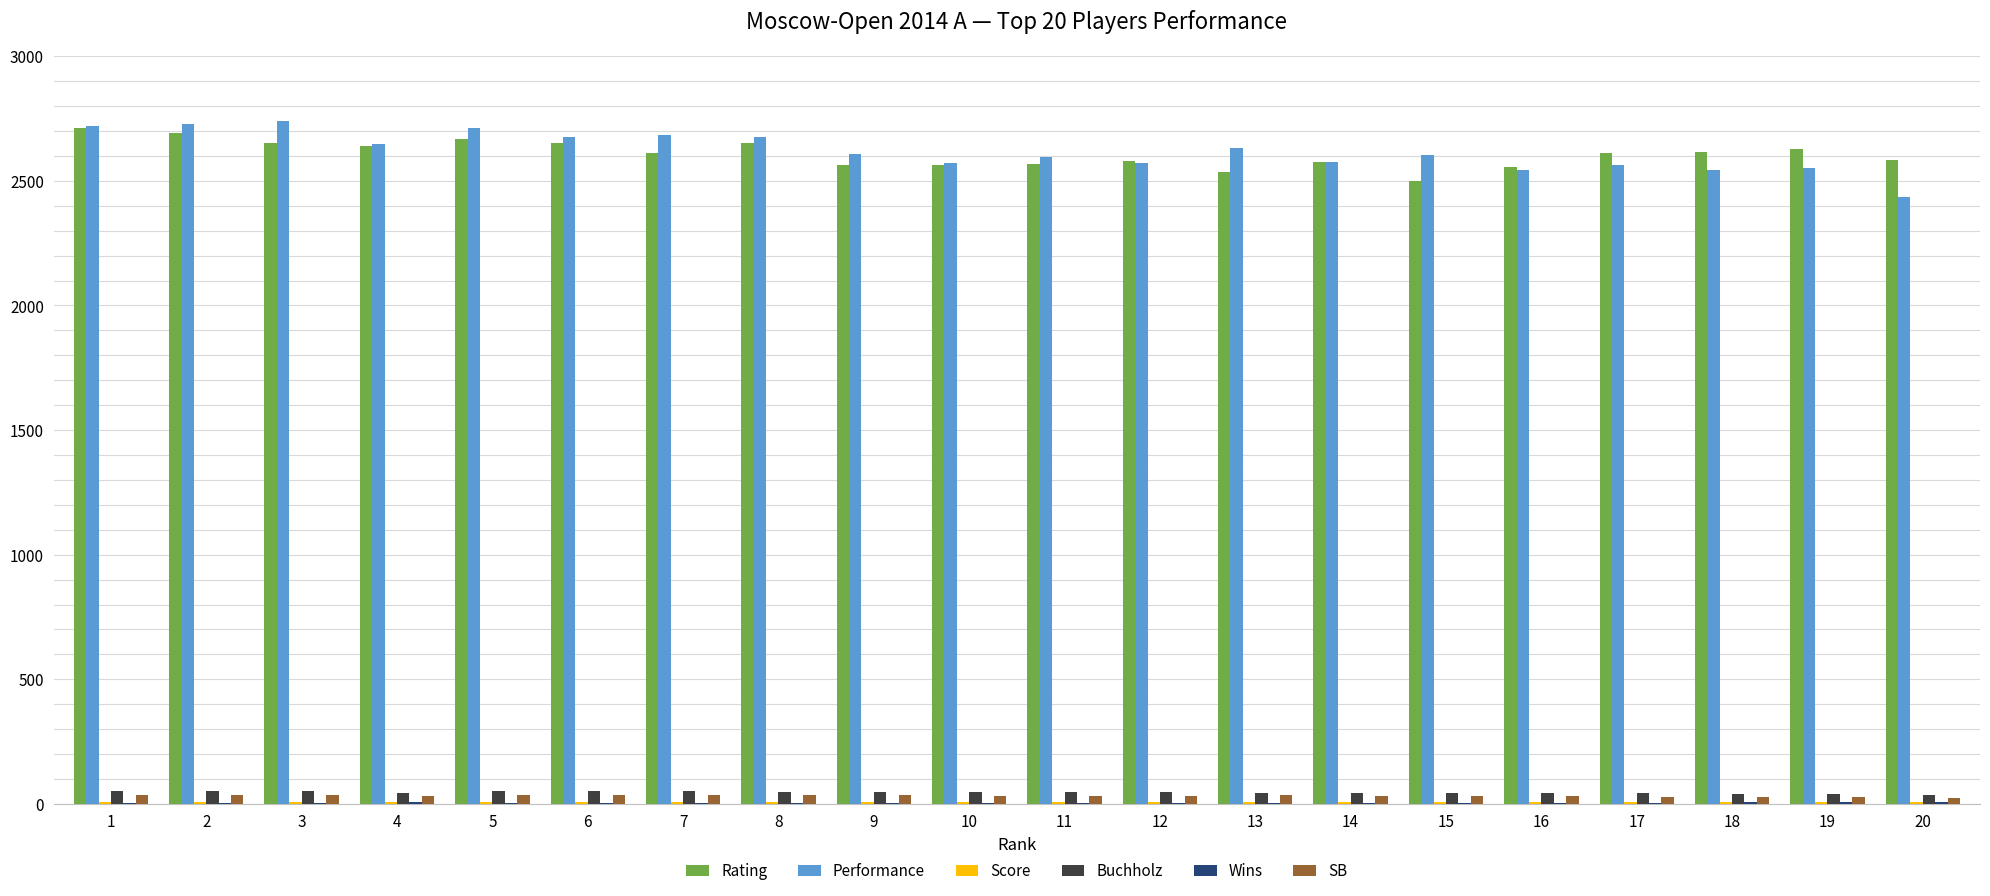

Is the value of Rating at 15 greater than the value of SB at 13?

Yes